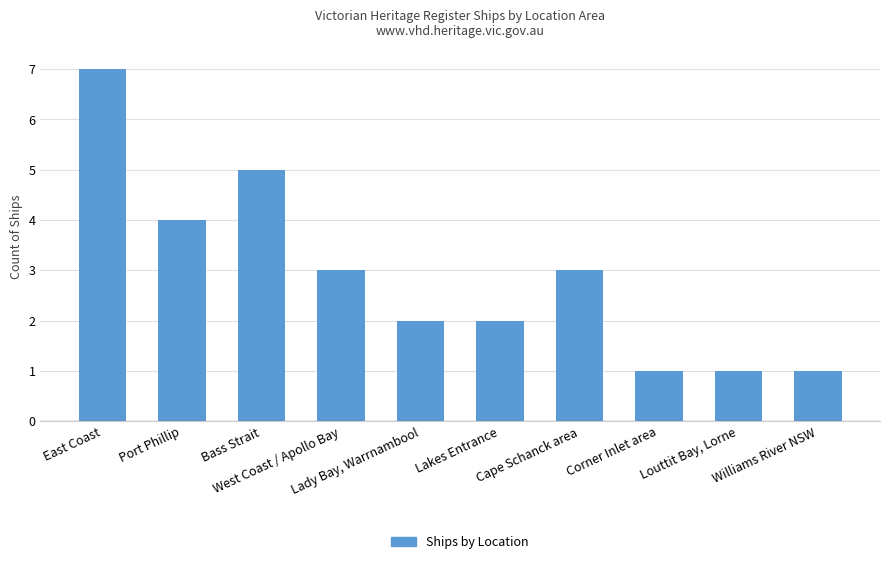

What is the value of the 6th bar from the left?

2